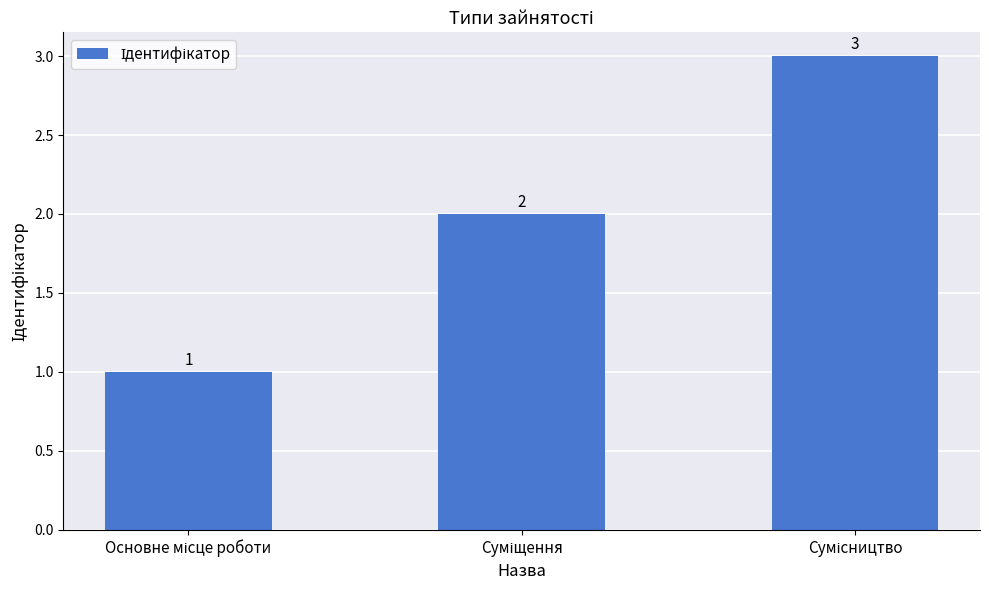

Are the bars horizontal?

No